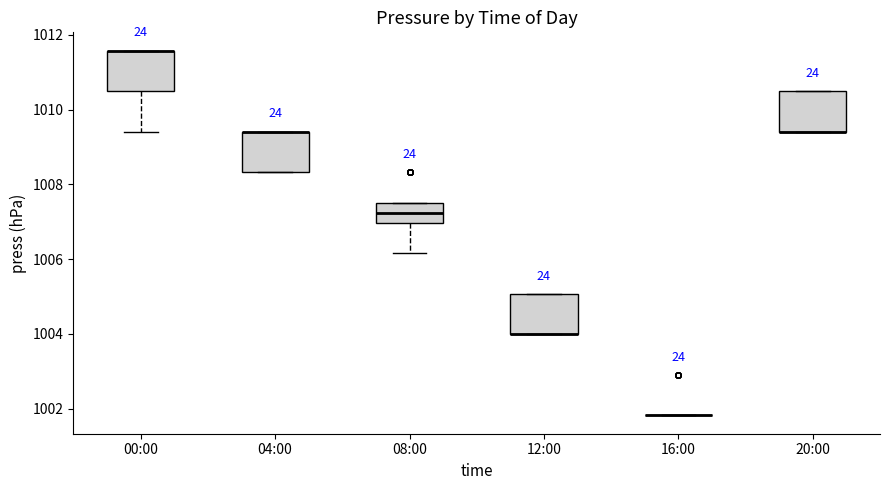

Reading left to right, read every box against the y-axis: the position of its median line, the range the box covers, and the ends of its whiskers. The values are not printed on the chart, so give them approximately, as read against the axis.

00:00: median 1011.6 (drawn on the box's upper edge), box 1010.6 to 1011.6, whiskers 1009.4 to 1011.6
04:00: median 1009.4 (drawn on the box's upper edge), box 1008.4 to 1009.4, whiskers 1008.4 to 1009.4
08:00: median 1007.2, box 1007.0 to 1007.6, whiskers 1006.2 to 1007.6
12:00: median 1004.0 (drawn on the box's lower edge), box 1004.0 to 1005.0, whiskers 1004.0 to 1005.0
16:00: box collapsed to a line at 1001.8, whiskers 1001.8 to 1001.8
20:00: median 1009.4 (drawn on the box's lower edge), box 1009.4 to 1010.6, whiskers 1009.4 to 1010.6